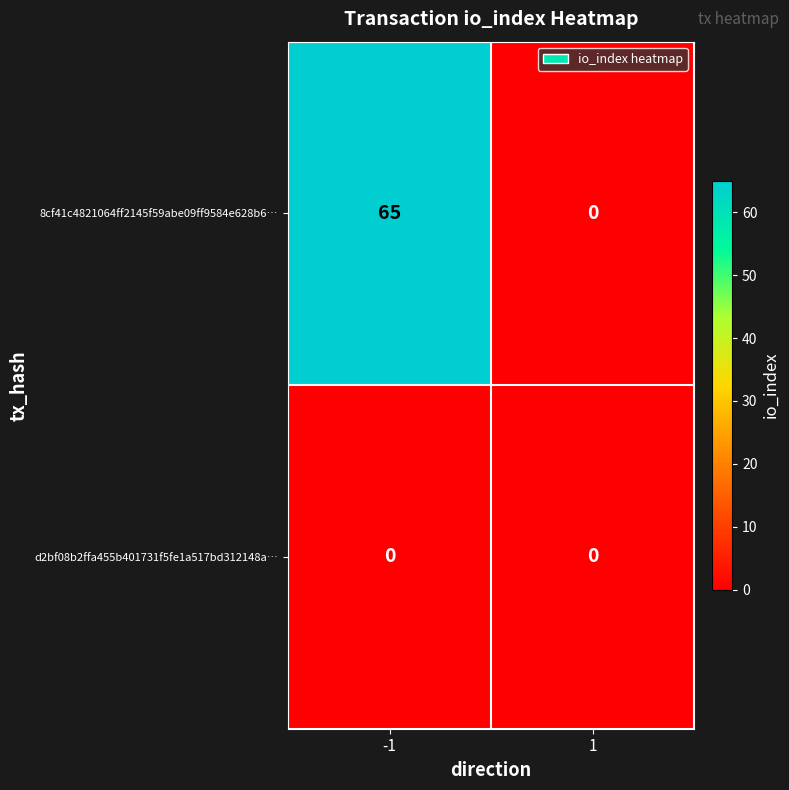

Which series has the largest total across all categories?

8cf41c4821064ff2145f59abe09ff9584e628b6…